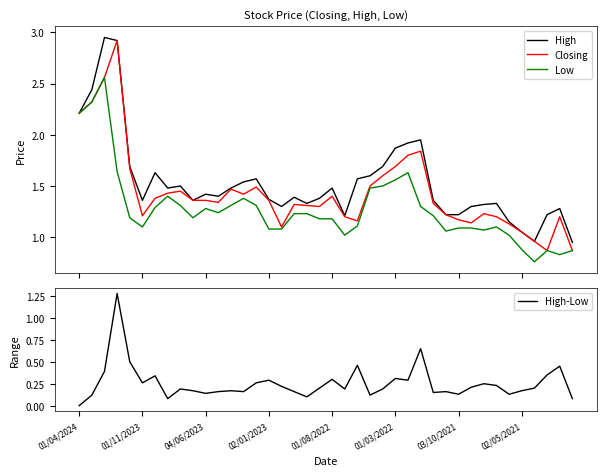

Where is High nearest to the value 1?

36